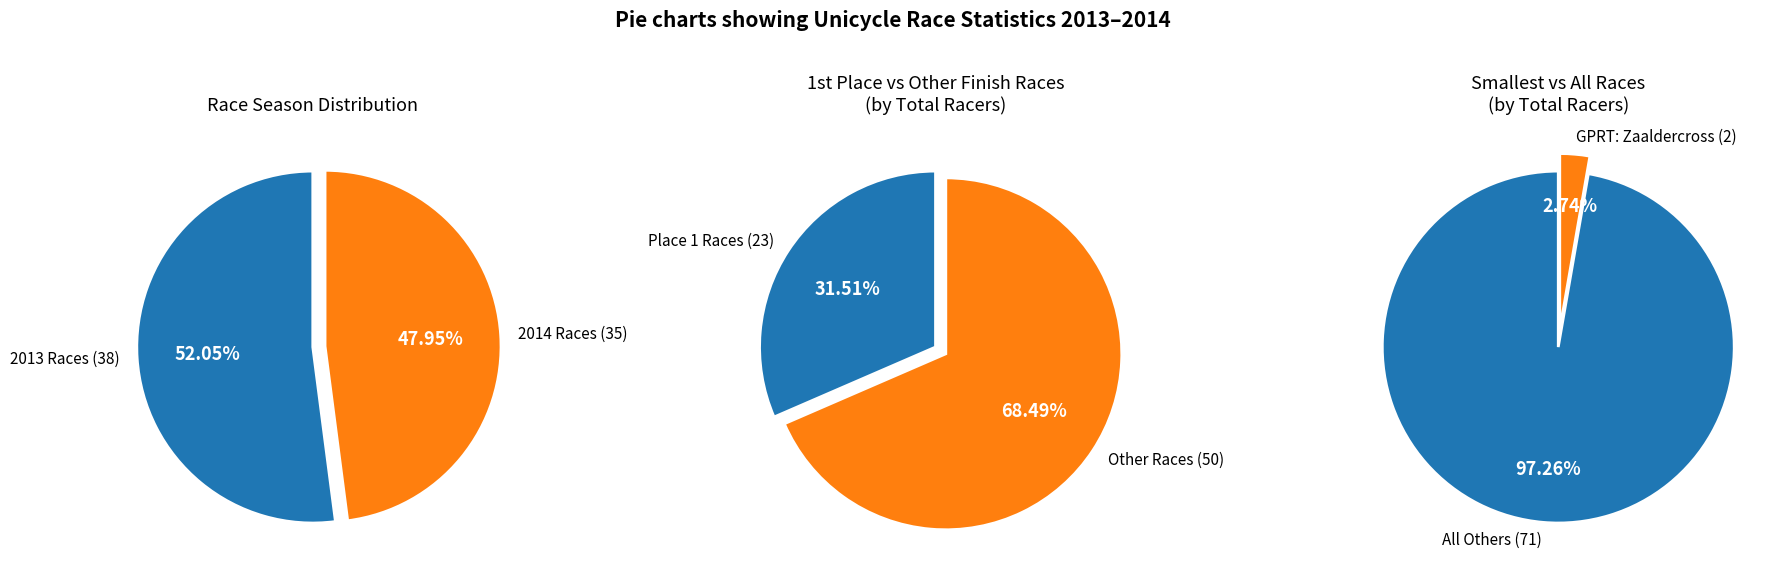

Which slice is the smallest?

GPRT: Zaaldercross